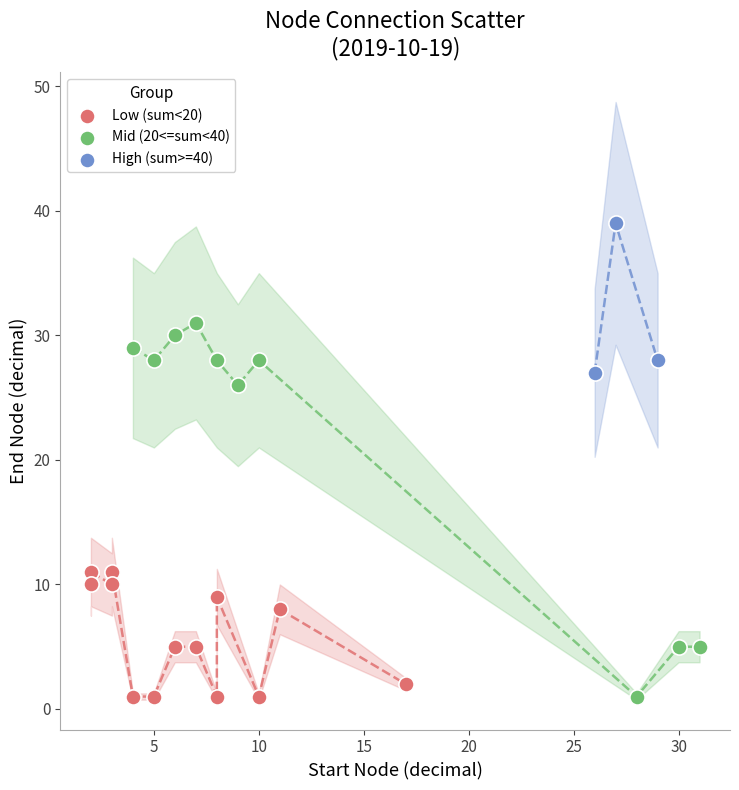

Which series has the widest spread of Y values?

Mid (20<=sum<40)